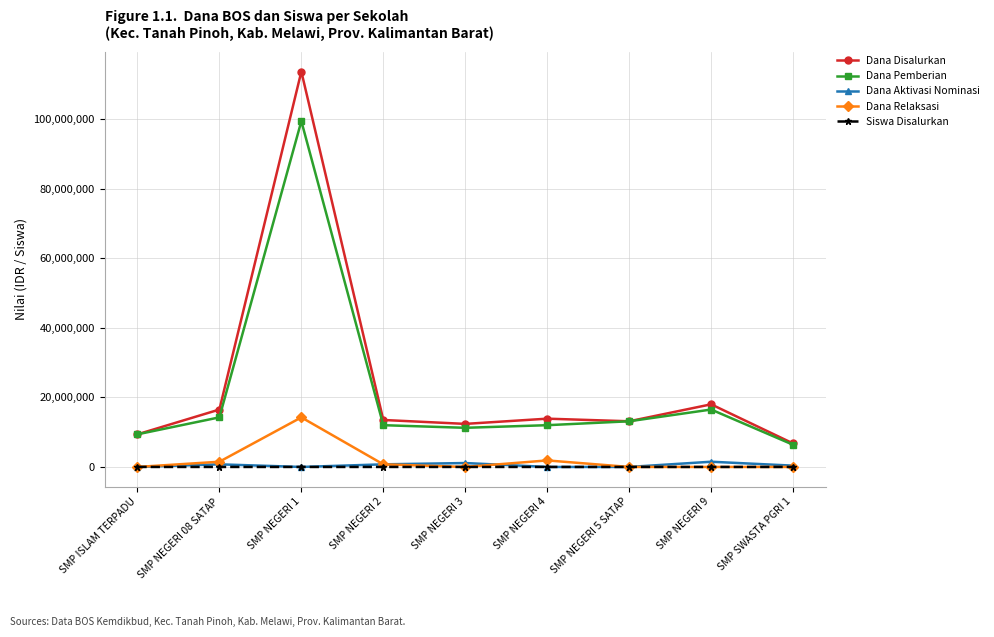

At which label does Dana Disalurkan first exceed 13500000?

SMP NEGERI 08 SATAP